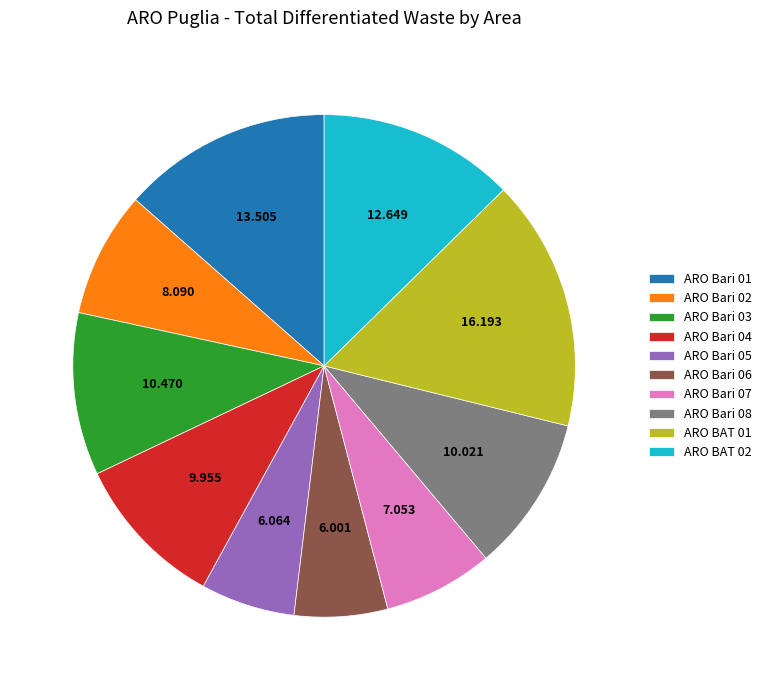

Do ARO Bari 04 and ARO Bari 03 together represent more than half of the pie?

No